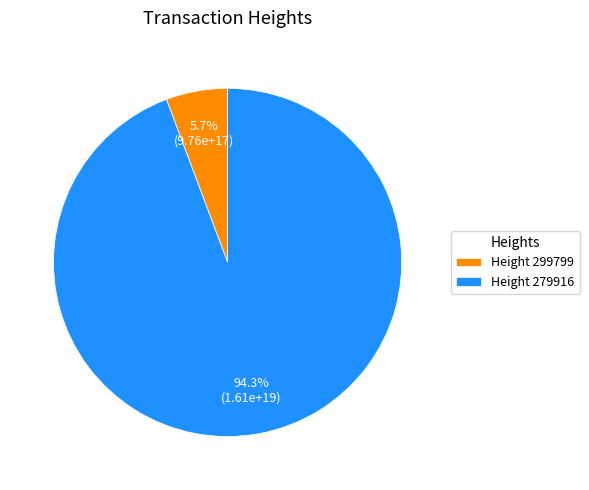

To the nearest percent, what is the difference between the largest and smallest slice percentages?

89%